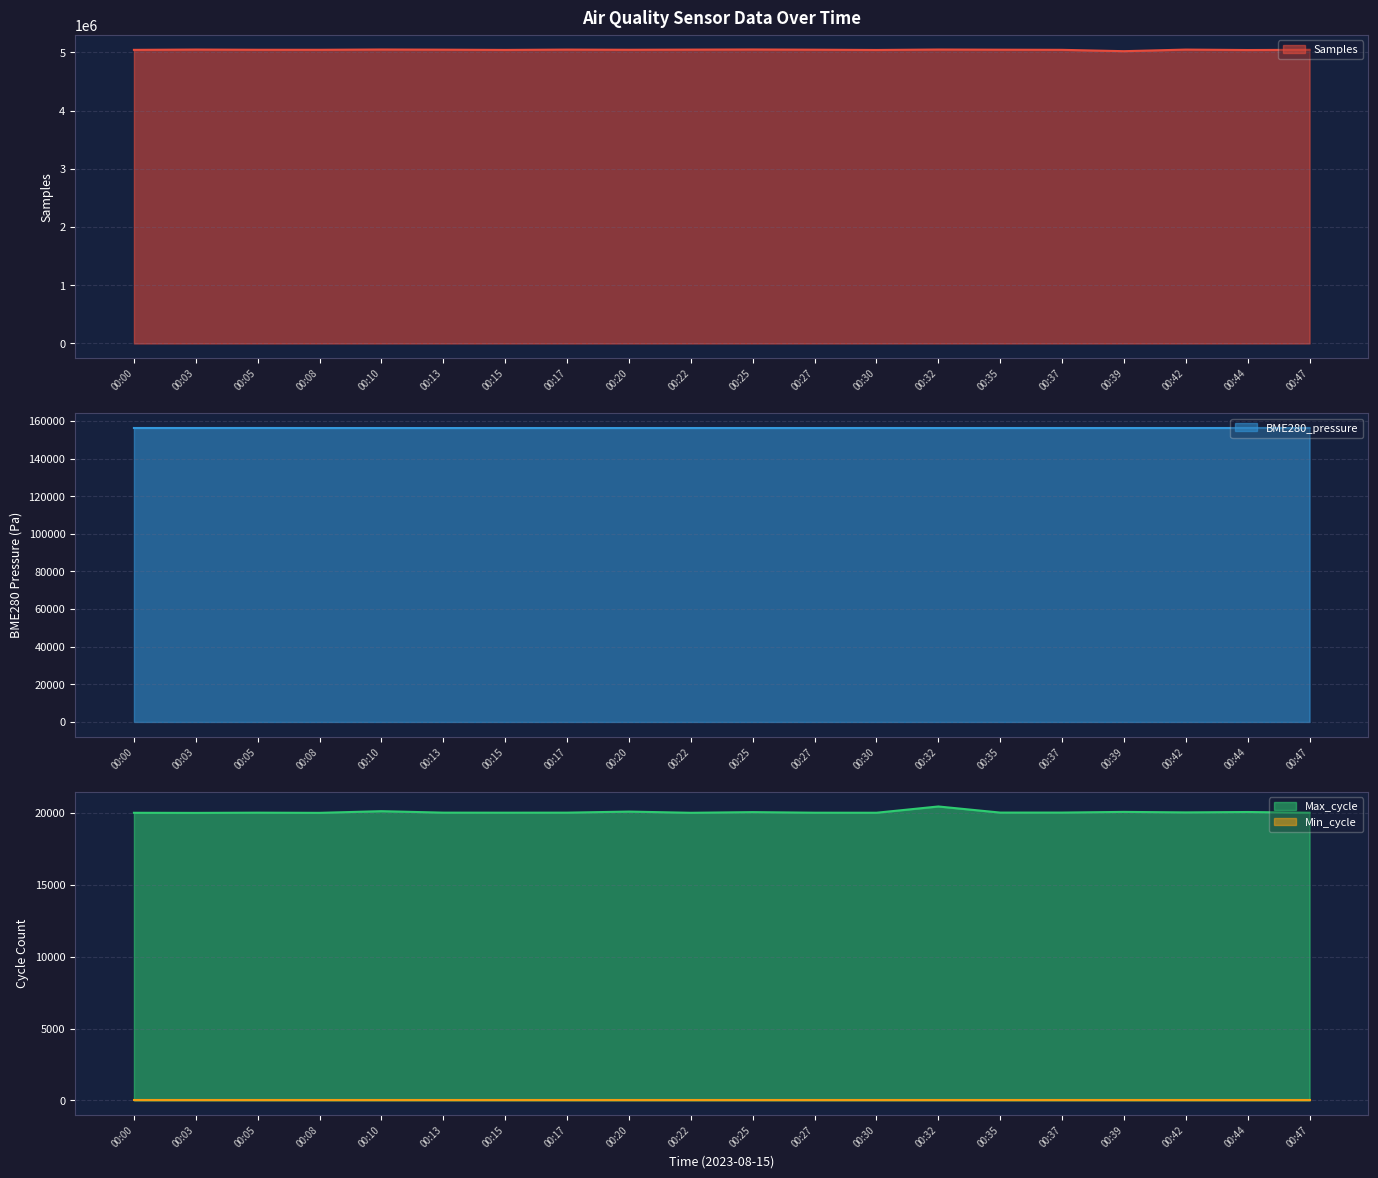

Which label corresponds to the smallest value in the chart?

00:03